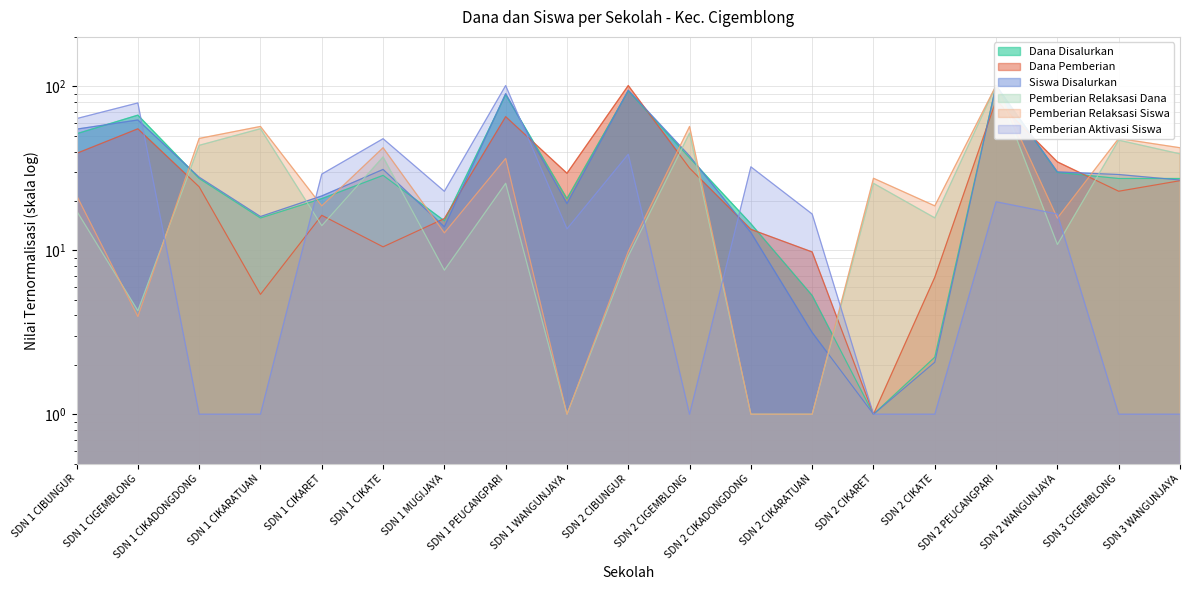

What are all the series names shown in the legend?

Dana Disalurkan, Dana Pemberian, Siswa Disalurkan, Pemberian Relaksasi Dana, Pemberian Relaksasi Siswa, Pemberian Aktivasi Siswa